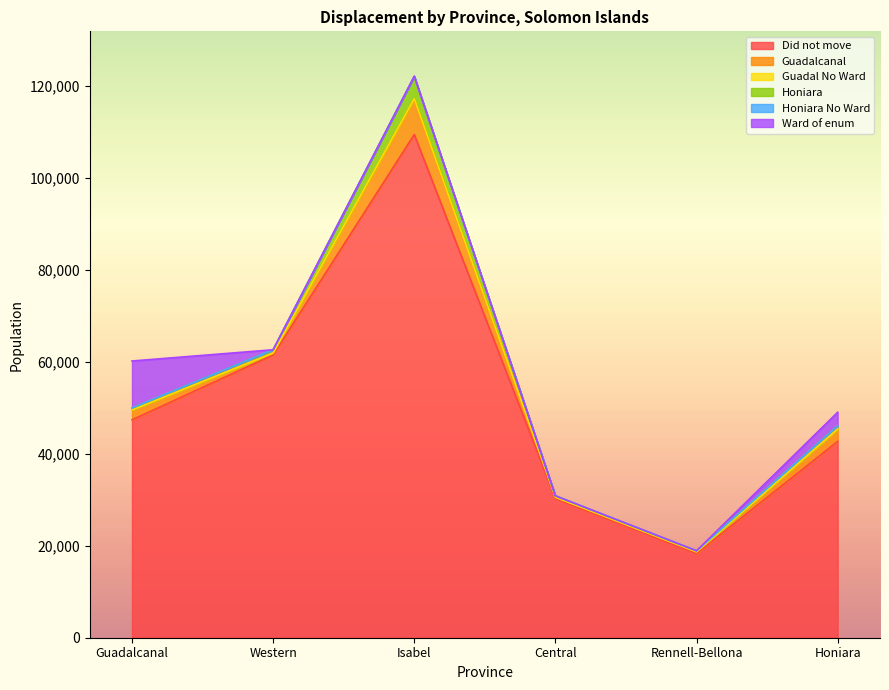

Which category has the lowest value in the Did not move series?

Rennell-Bellona